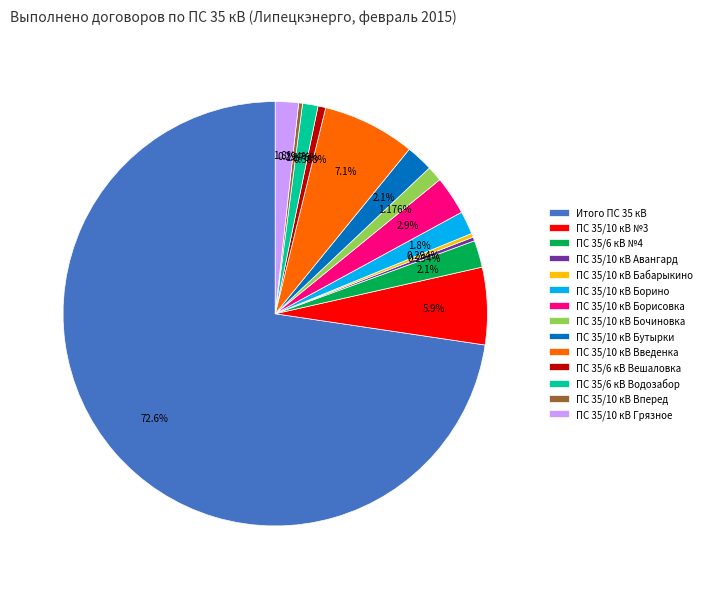

Which slice represents more than half of the pie?

Итого ПС 35 кВ